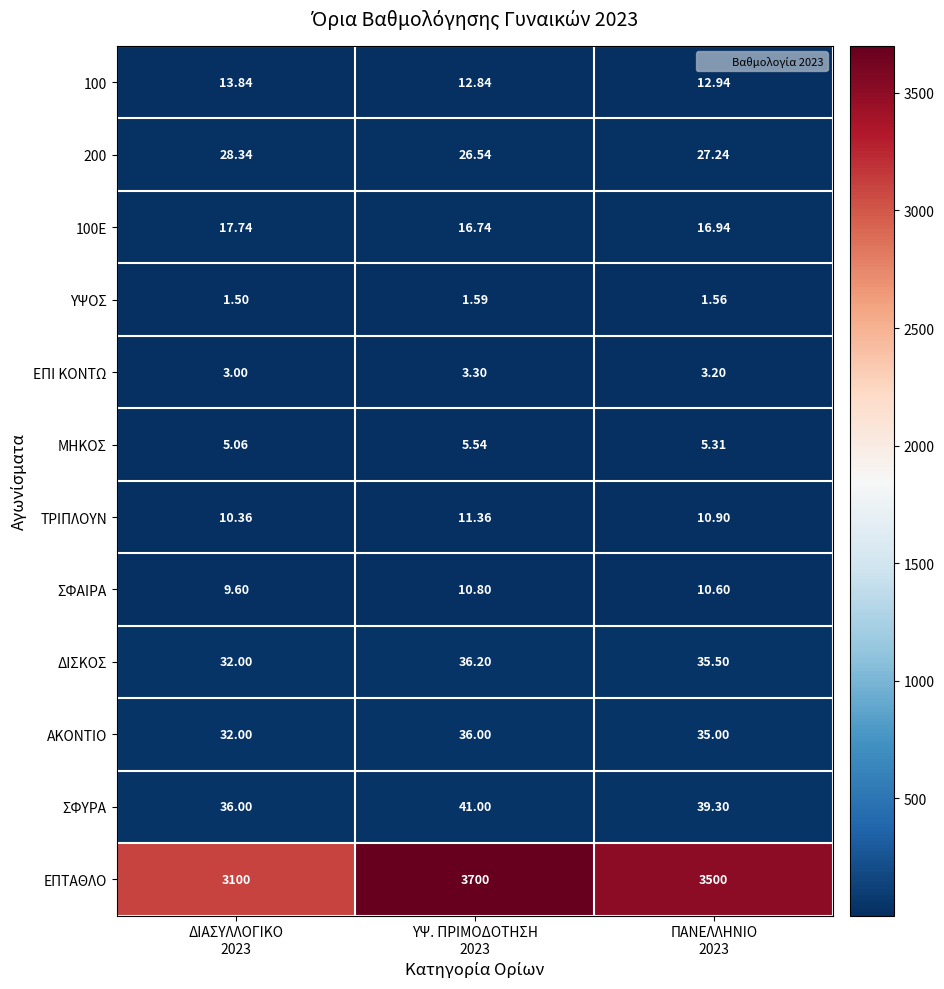

Which series has the widest spread of values?

ΕΠΤΑΘΛΟ